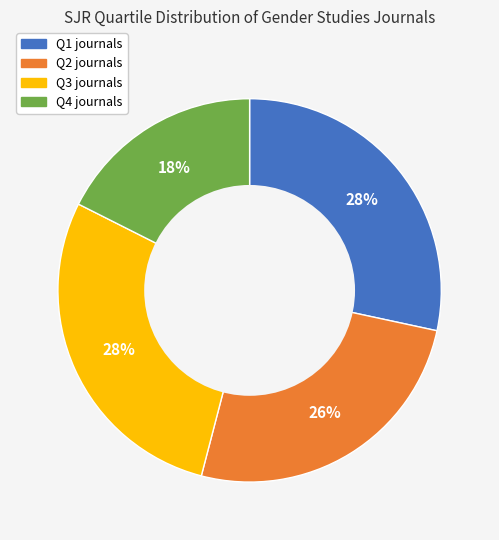

Combined, do Q3 and Q1 account for over 50%?

Yes